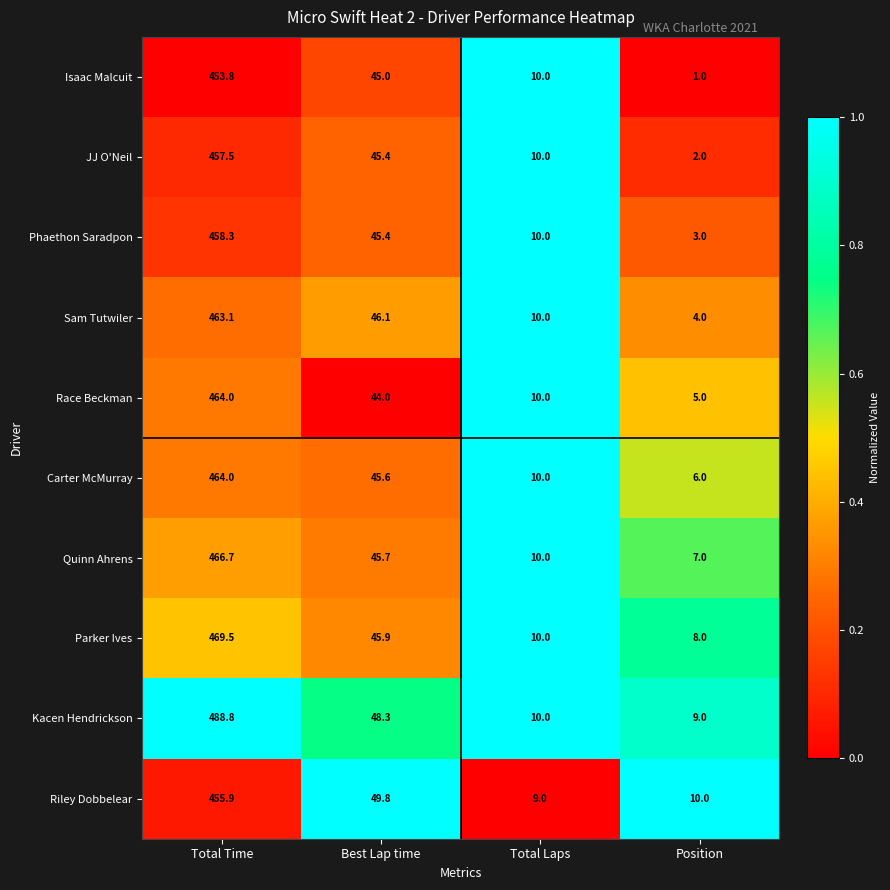

Between Best Lap time and Position, which series saw the biggest shift?

Isaac Malcuit